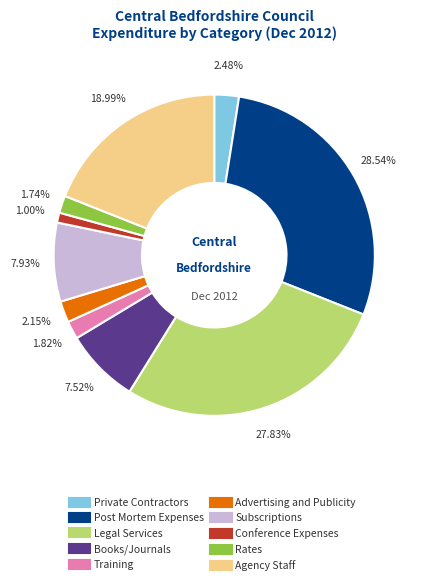

Approximately how many times larger is the value at Post Mortem Expenses compared to Conference Expenses?

28.5